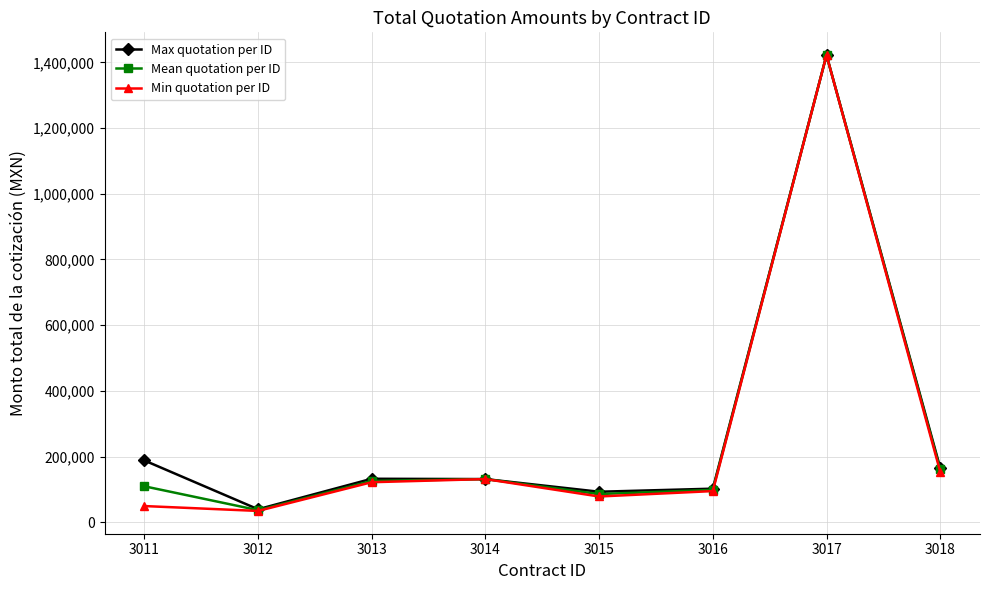

At which category does the chart reach its minimum across all series?

3012